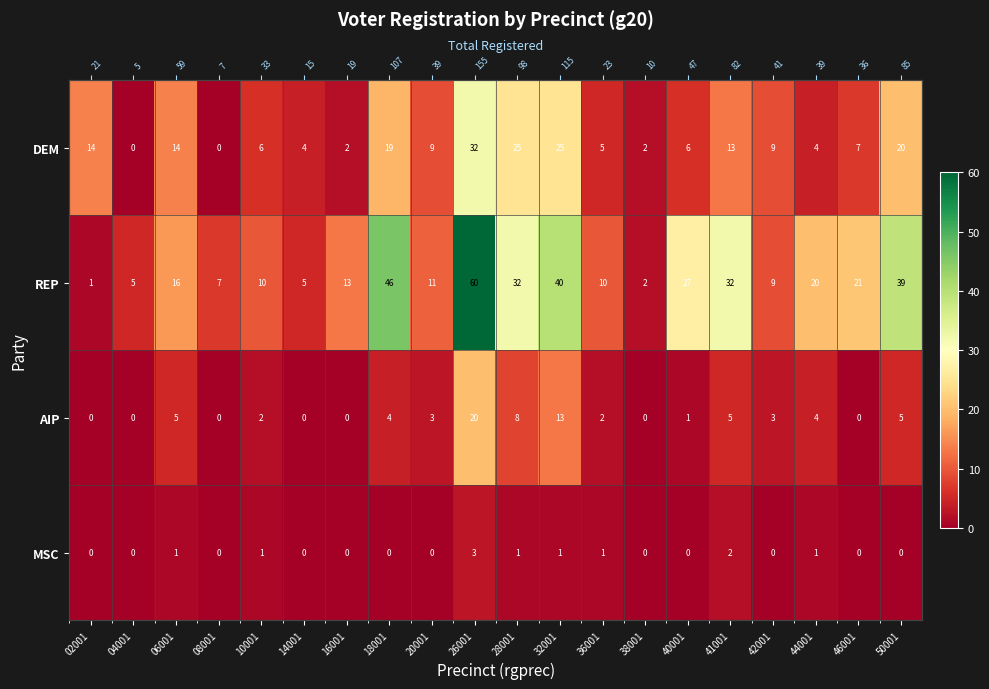

What is the sum of the AIP values at 28001 and 04001?

8